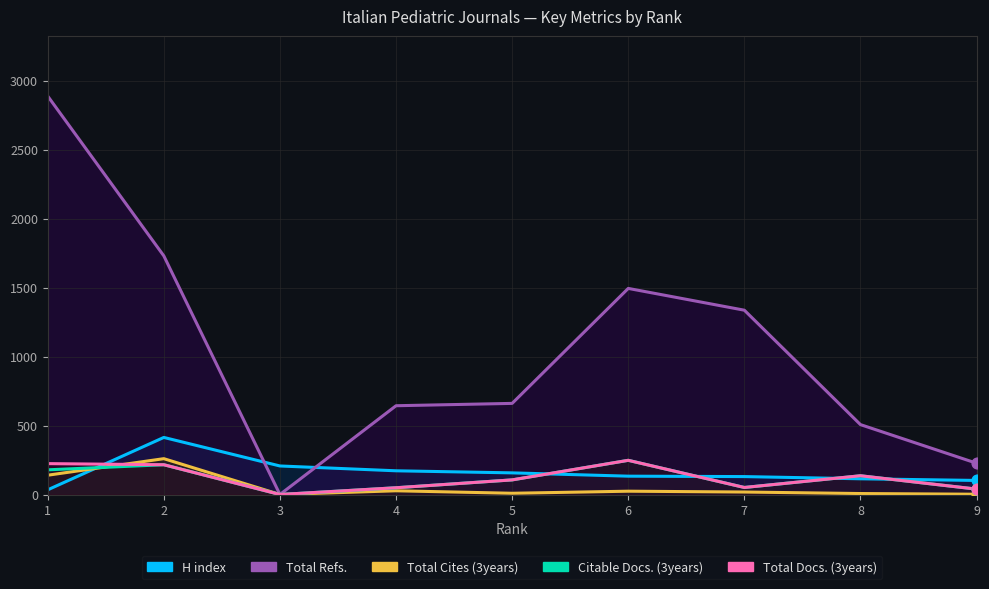

At which category is the sum across all series the highest?

1